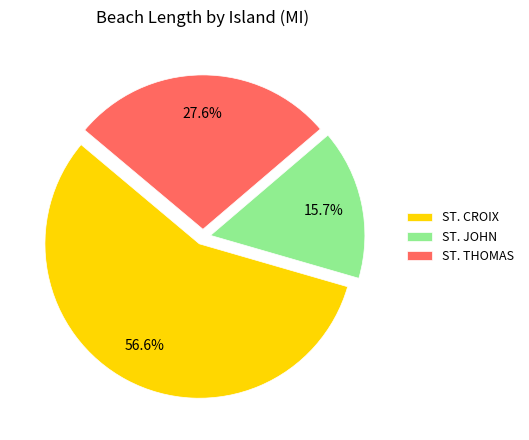

What percentage is the ST. JOHN slice, to the nearest percent?

16%